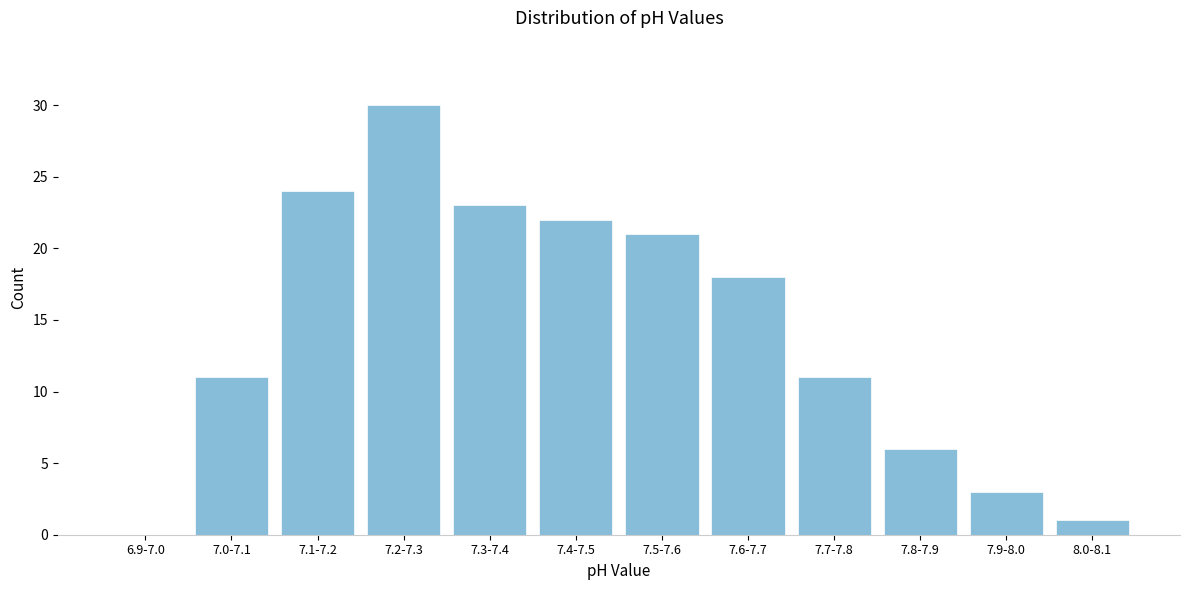

Reading left to right, what are all the values shown in this chart?

6.9-7.0=0	7.0-7.1=11	7.1-7.2=24	7.2-7.3=30	7.3-7.4=23	7.4-7.5=22	7.5-7.6=21	7.6-7.7=18	7.7-7.8=11	7.8-7.9=6	7.9-8.0=3	8.0-8.1=1